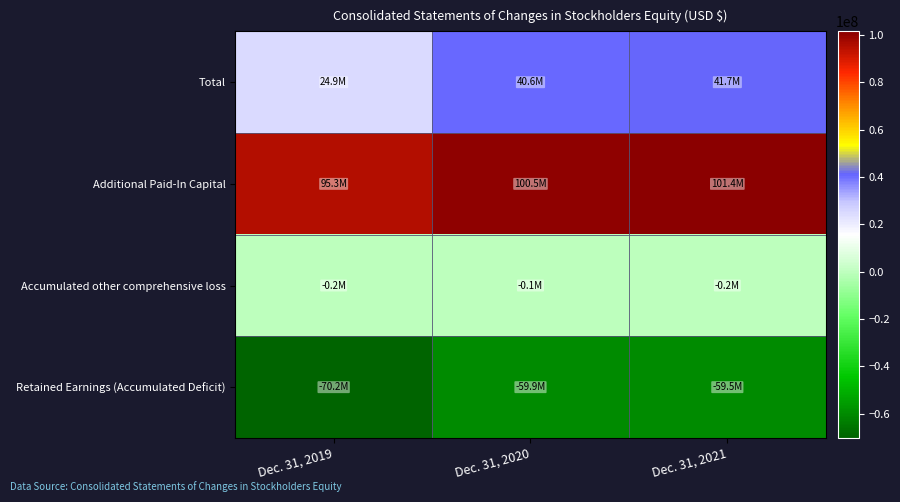

Reading left to right, what are all the values shown in this chart?

Total: Dec. 31, 2019=24939418	Dec. 31, 2020=40551723	Dec. 31, 2021=41675995
Additional Paid-In Capital: Dec. 31, 2019=95279114	Dec. 31, 2020=100504741	Dec. 31, 2021=101424922
Accumulated other comprehensive loss: Dec. 31, 2019=-242594	Dec. 31, 2020=-104615	Dec. 31, 2021=-241586
Retained Earnings (Accumulated Deficit): Dec. 31, 2019=-70180963	Dec. 31, 2020=-59857279	Dec. 31, 2021=-59516183